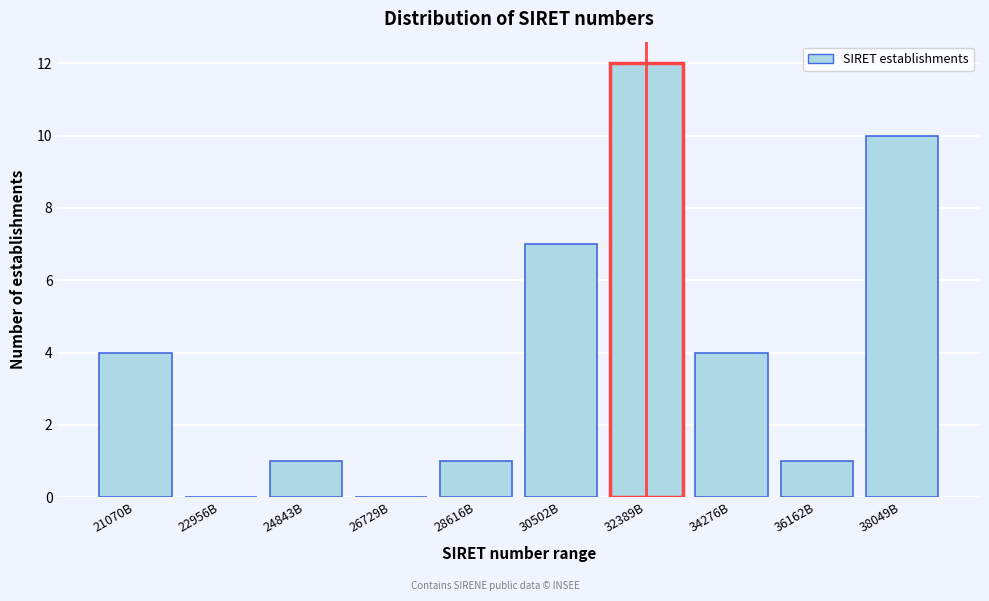

Reading left to right, what are all the values shown in this chart?

21070B=4	22956B=0	24843B=1	26729B=0	28616B=1	30502B=7	32389B=12	34276B=4	36162B=1	38049B=10